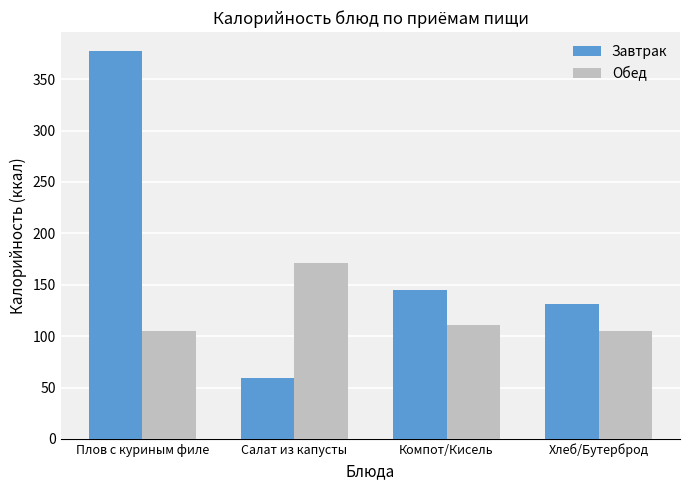

Is the value of Завтрак at Плов с куриным филе greater than the value of Обед at Салат из капусты?

Yes